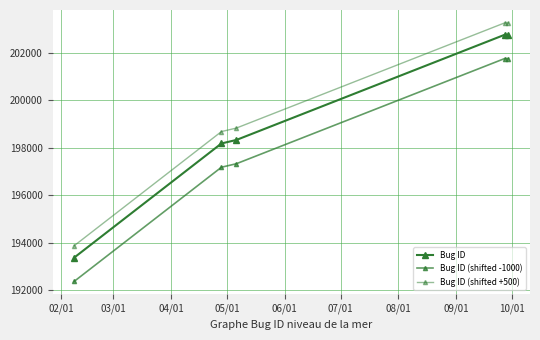

What is the label of the 2nd point from the right?

05/01